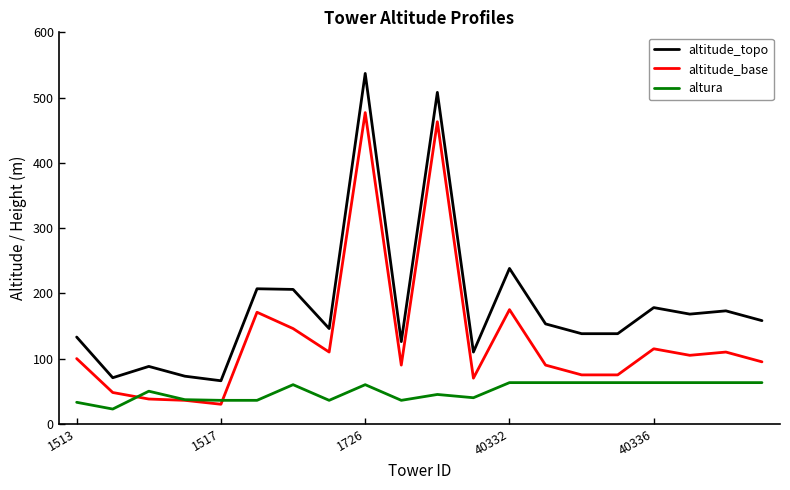

Which series has the largest range (max minus min)?

altitude_topo